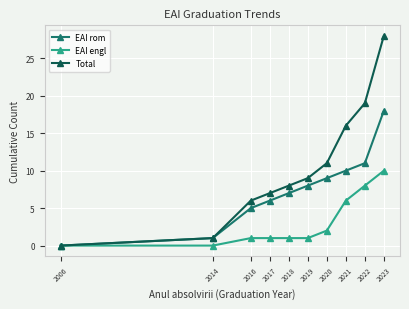

Which series has the largest range (max minus min)?

Total